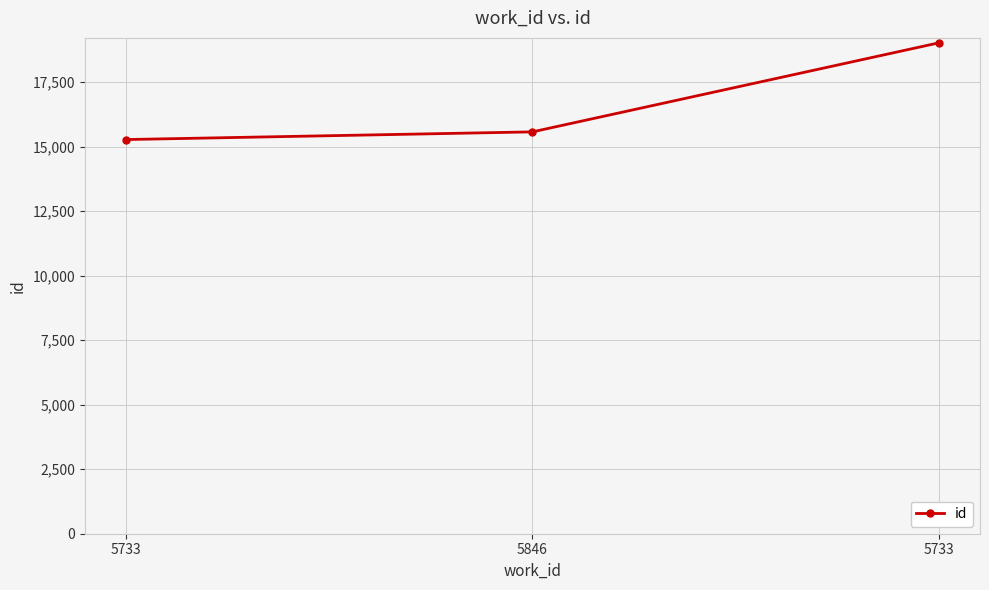

How many values are below 15575?

1